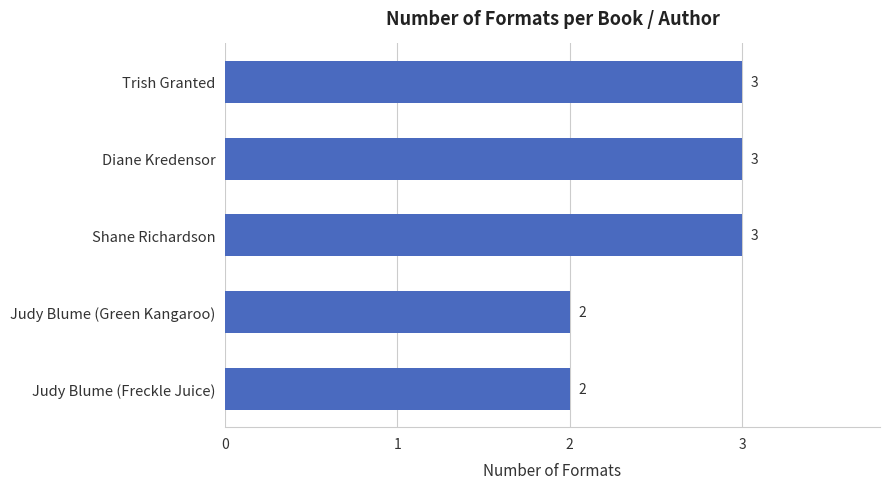

Reading top to bottom, extract all data points from this chart.

3	3	3	2	2